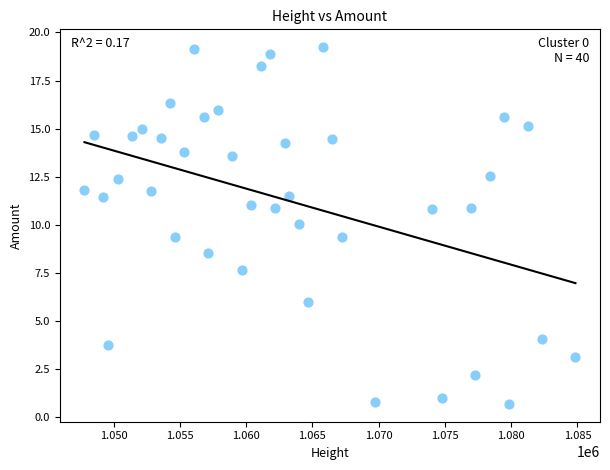

What is the range of Y values (max minus min)?

18.5